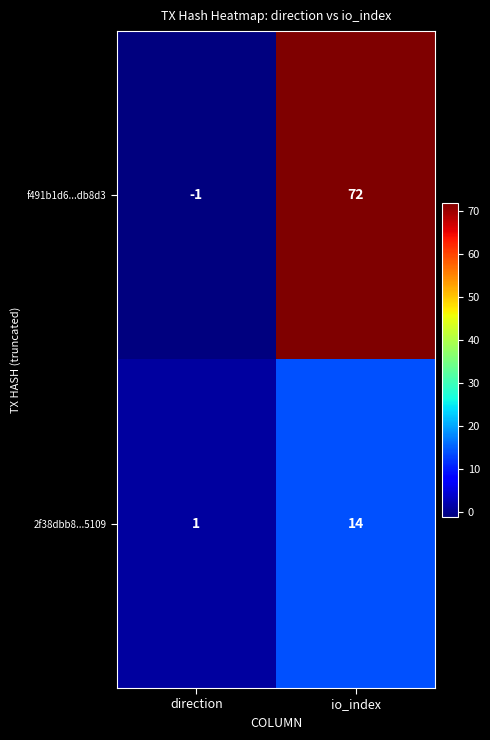

Rank the categories by 2f38dbb8...5109 value from lowest to highest.

direction, io_index